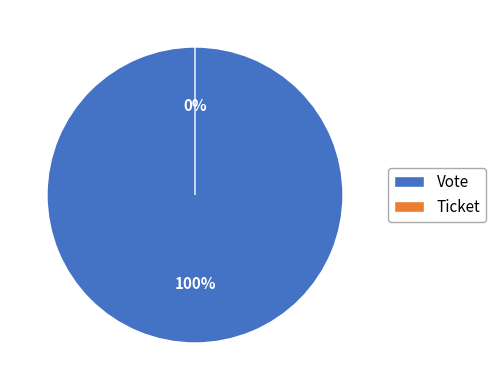

What is the largest slice in the pie chart?

Vote